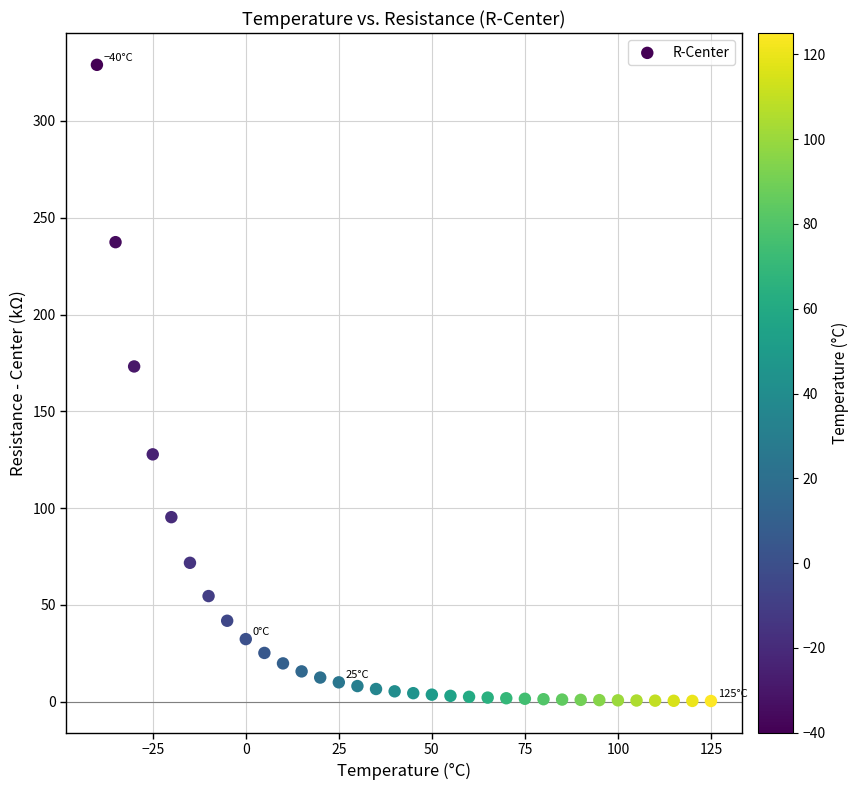

What Y value in the scatter plot is closest to 164?

173.2